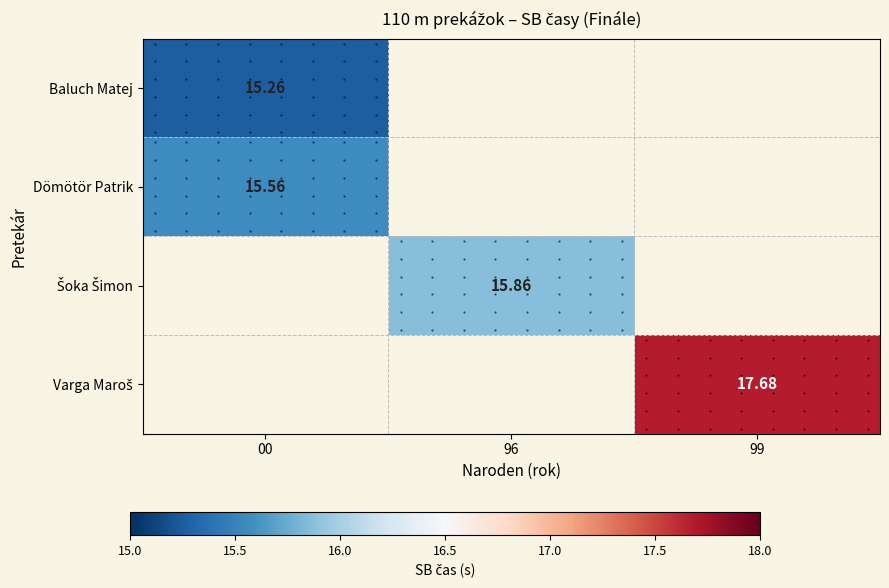

At which label does Baluch Matej reach its minimum?

00